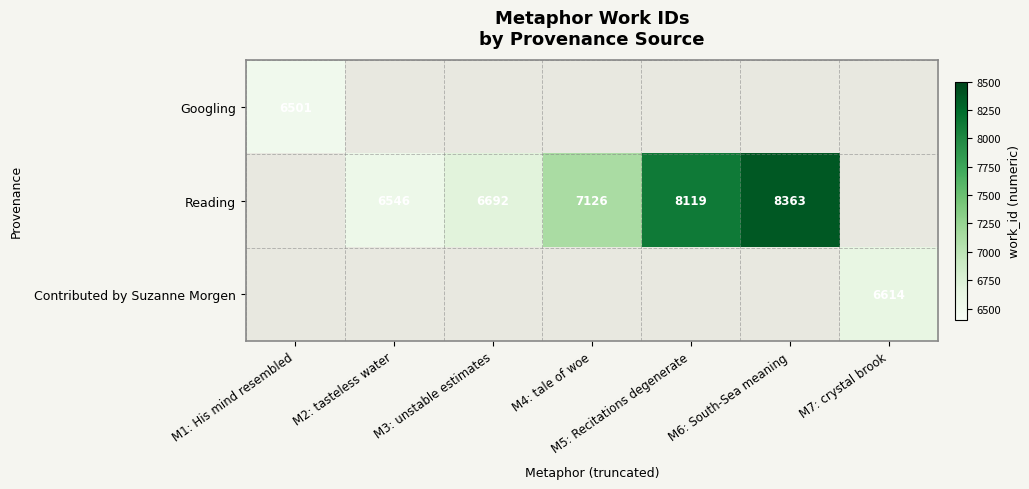

Which series changed the most between M4: tale of woe and M5: Recitations degenerate?

Reading